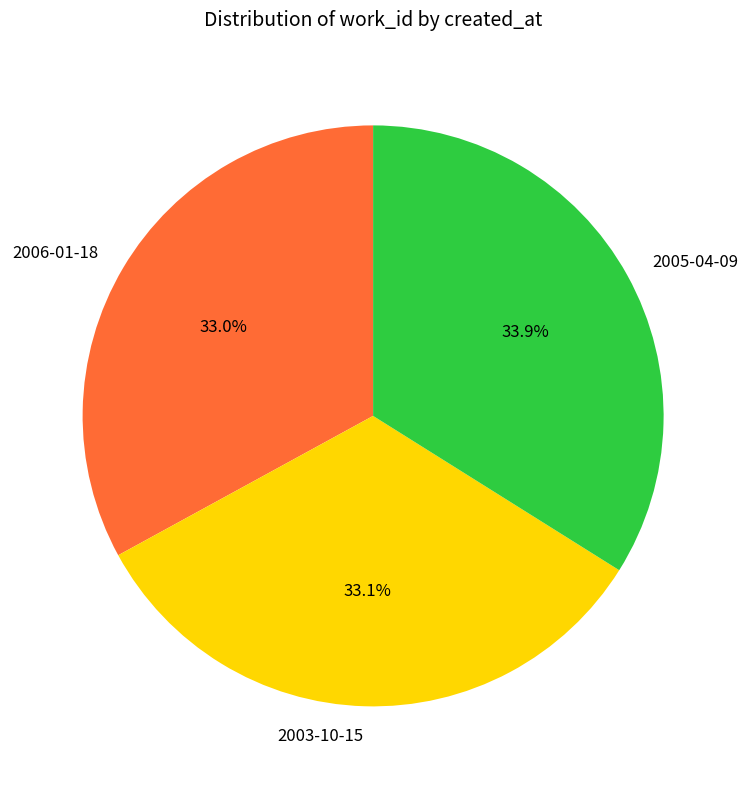

Is there a majority slice in this chart?

No